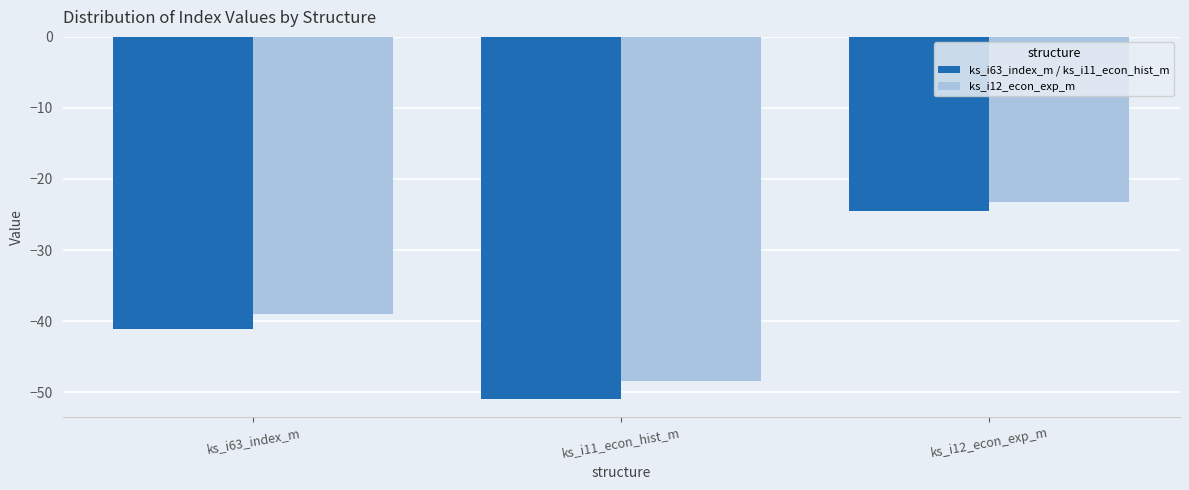

What is the label of the 1st bar from the right?

ks_i12_econ_exp_m